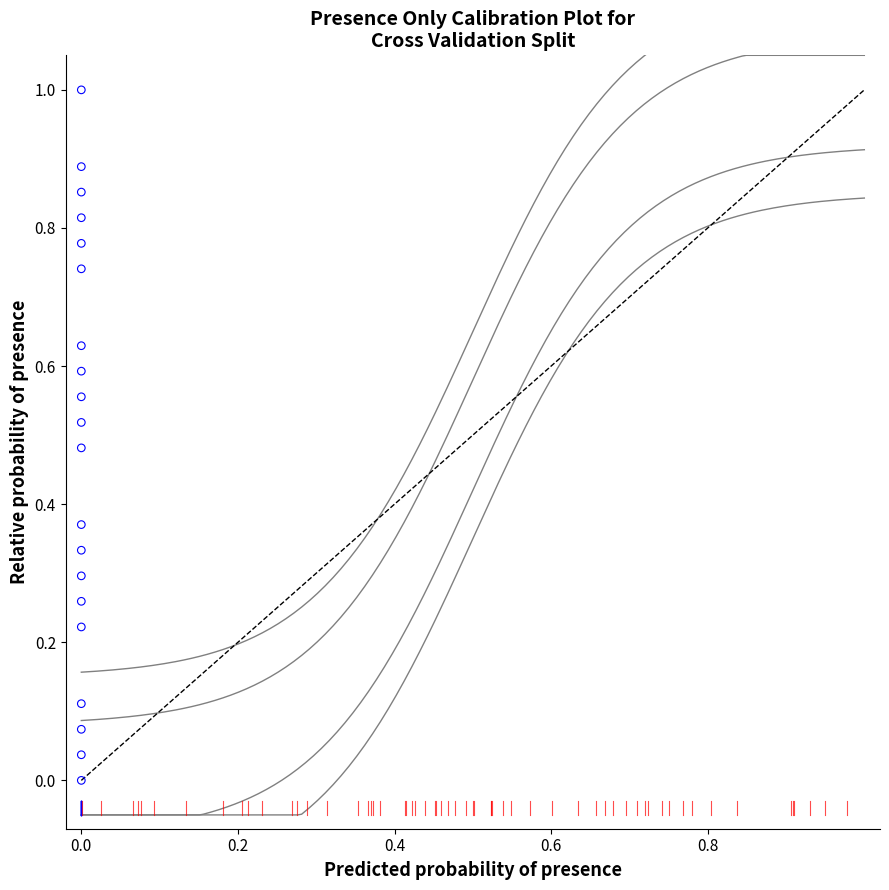

What is the range of Y values (max minus min)?

1.0